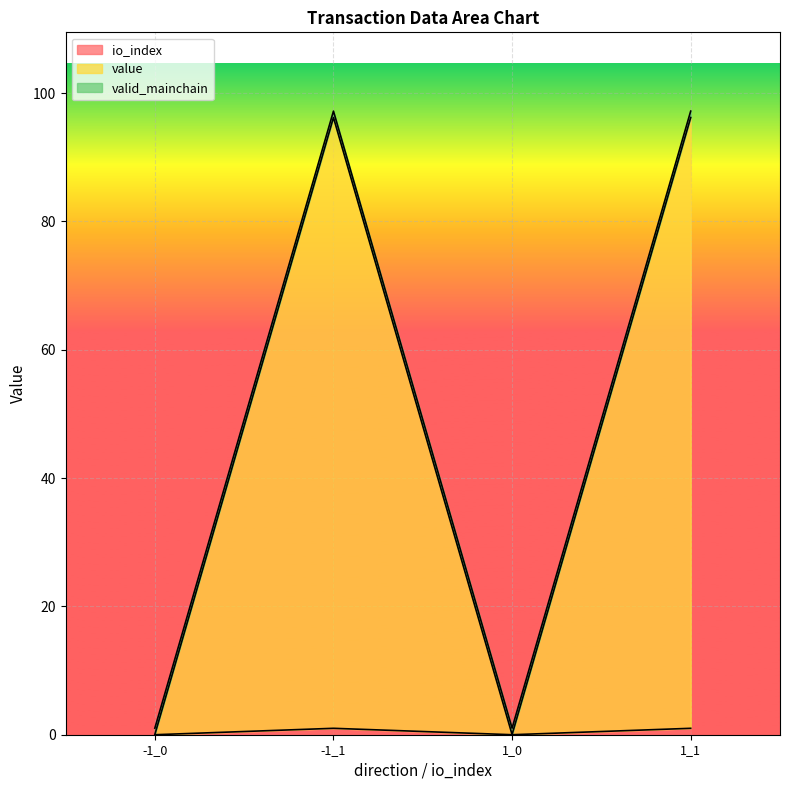

Reading left to right, what are all the values shown in this chart?

io_index: 0.0	1.0	0.0	1.0
value: 0.0	96.2	0.0	96.2